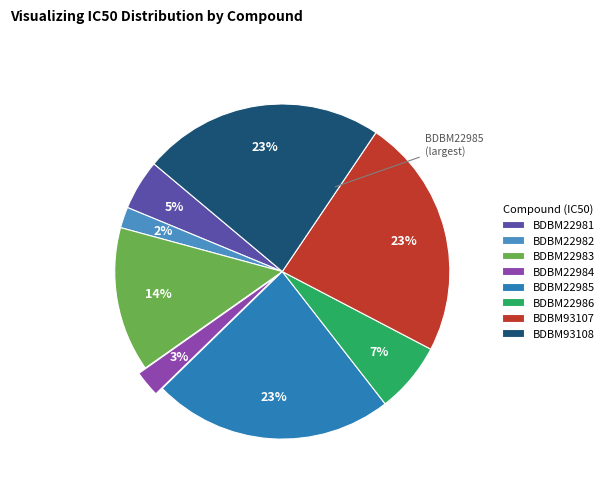

To the nearest percent, what is the average slice percentage?

12%